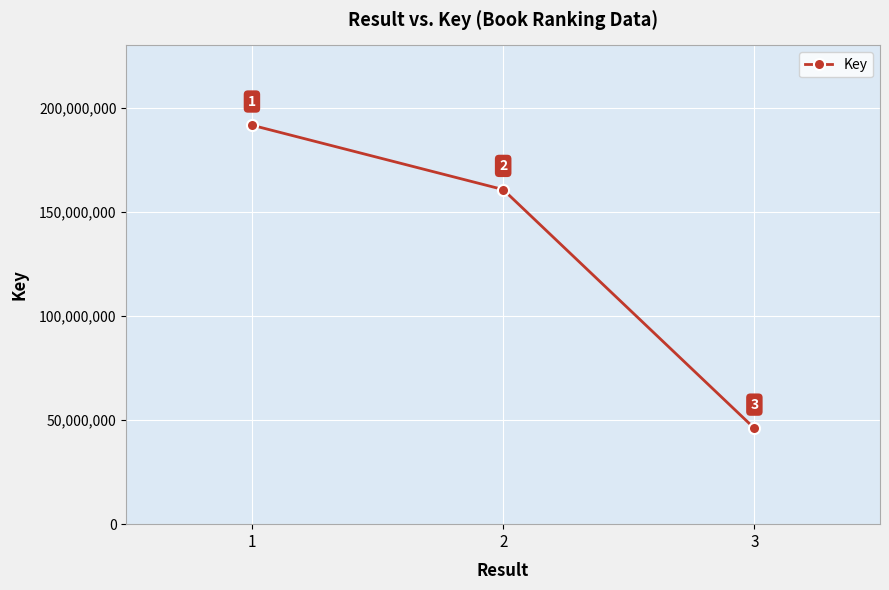

What is the average value?

132785166